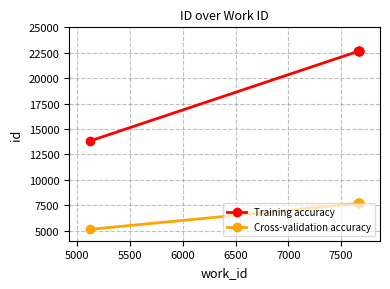

What is the difference between the maximum and minimum values in the Training accuracy series?

8828